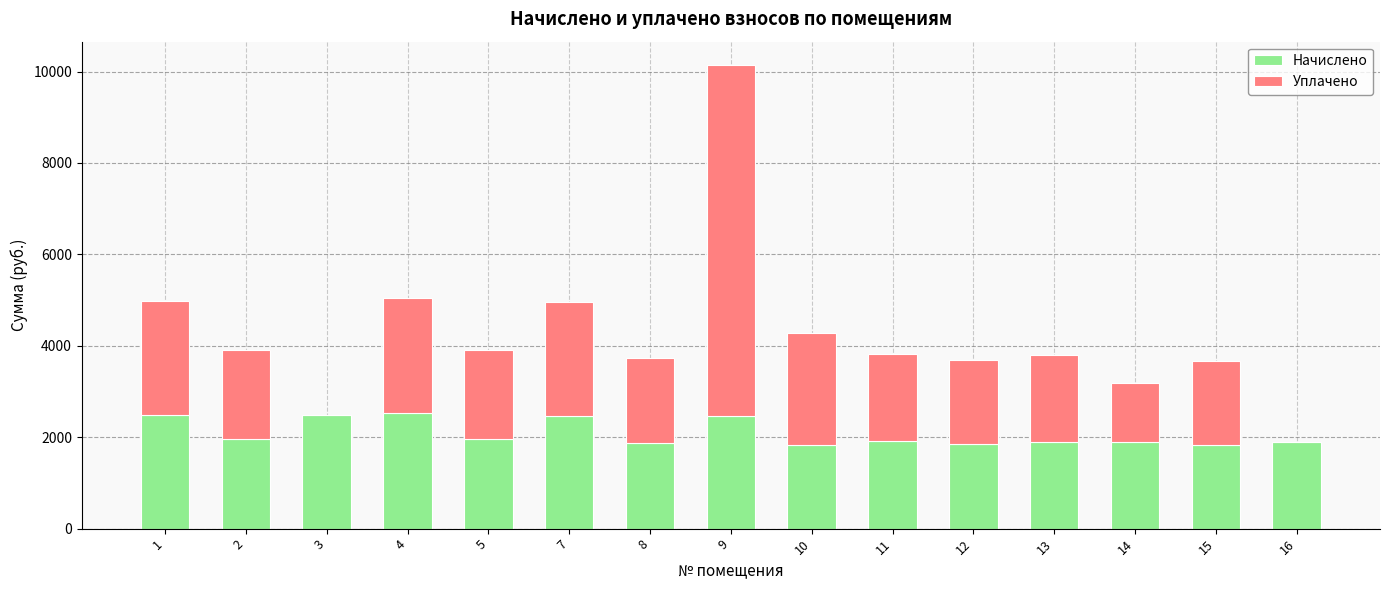

The value of Начислено at 7 is 937.7. True or false?

False